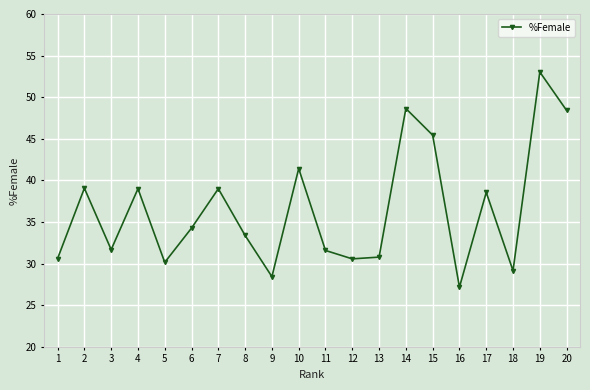

How many lines are shown in the chart?

1